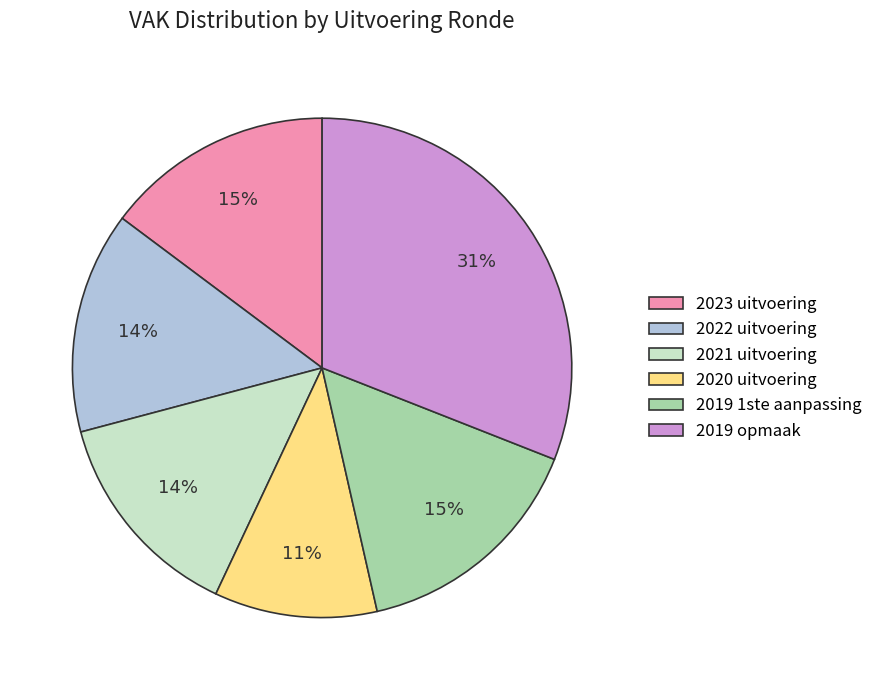

To the nearest percent, what is the difference between the largest and smallest slice percentages?

20%